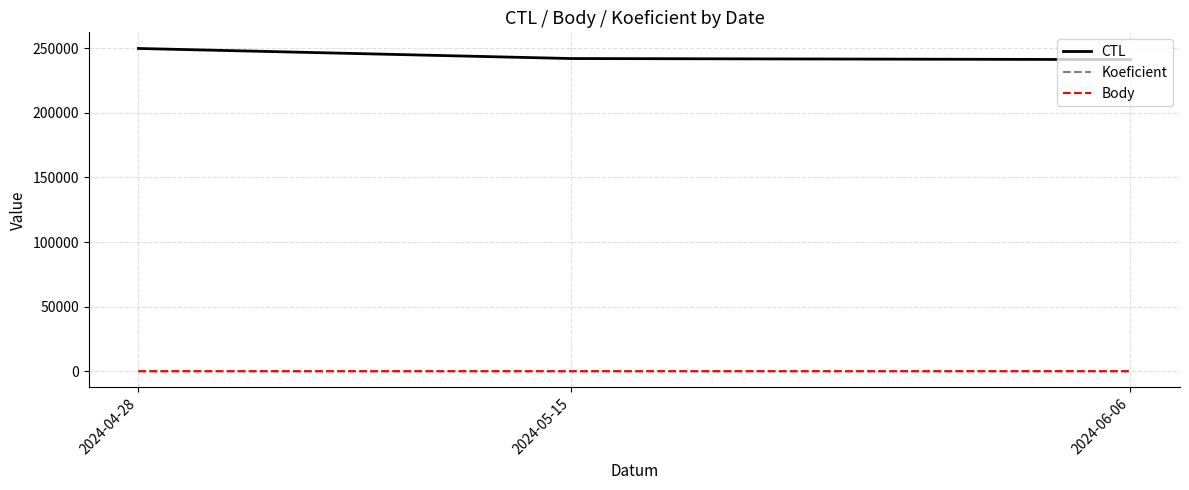

What is the greatest value displayed?

249906